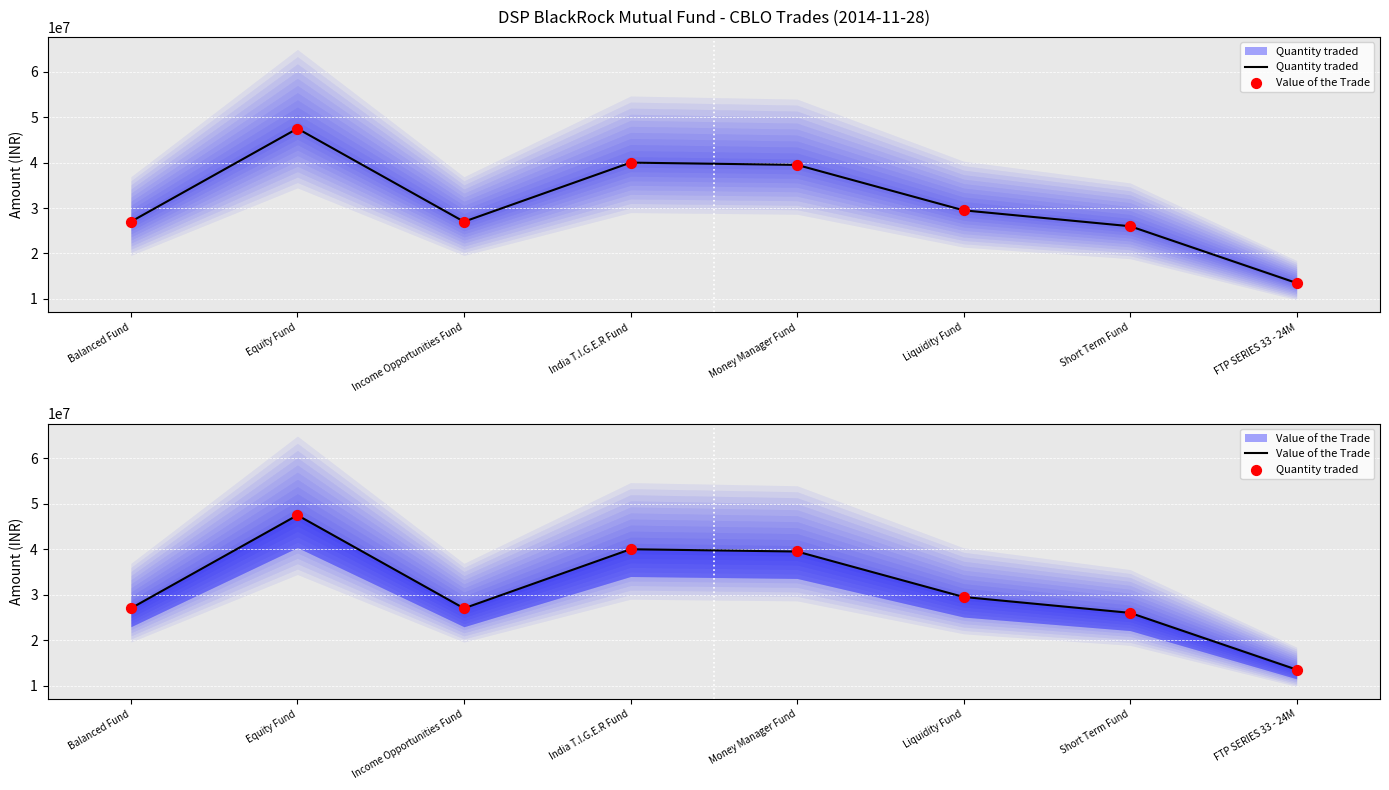

Is the value of Quantity traded at Short Term Fund greater than the value of Value of the Trade at Equity Fund?

No